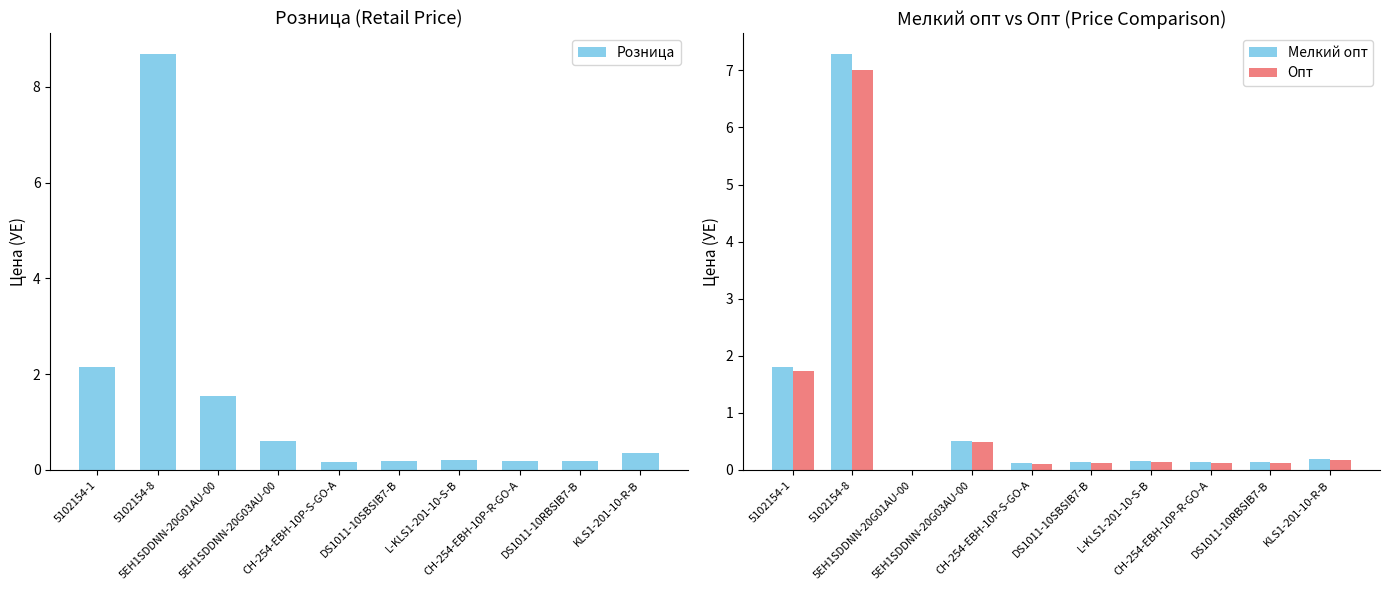

What are all the series names shown in the legend?

Розница, Мелкий опт, Опт